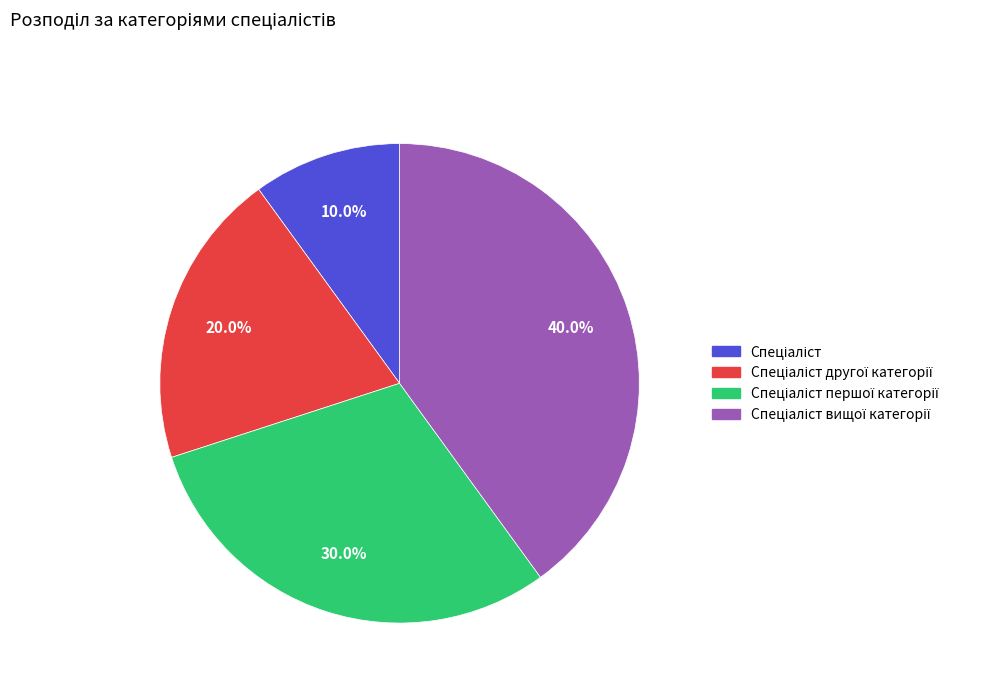

Is there a majority slice in this chart?

No